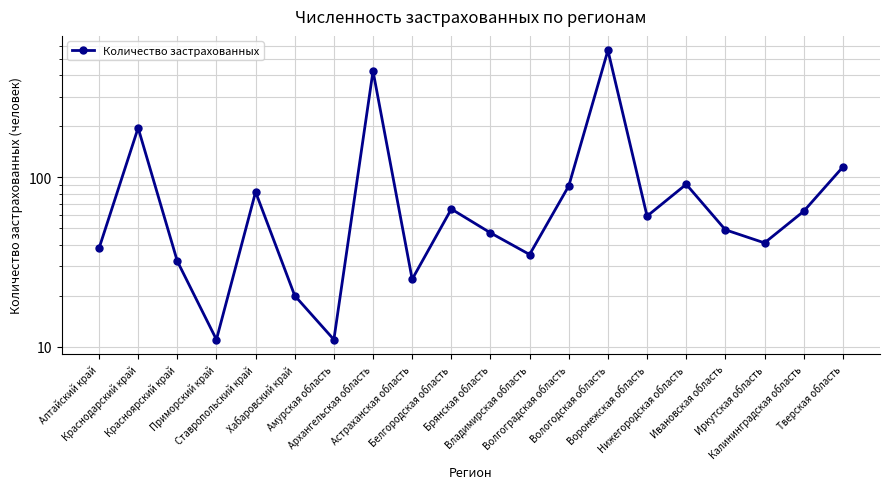

How many points are higher than both their immediate neighbors (excluding endpoints)?

6